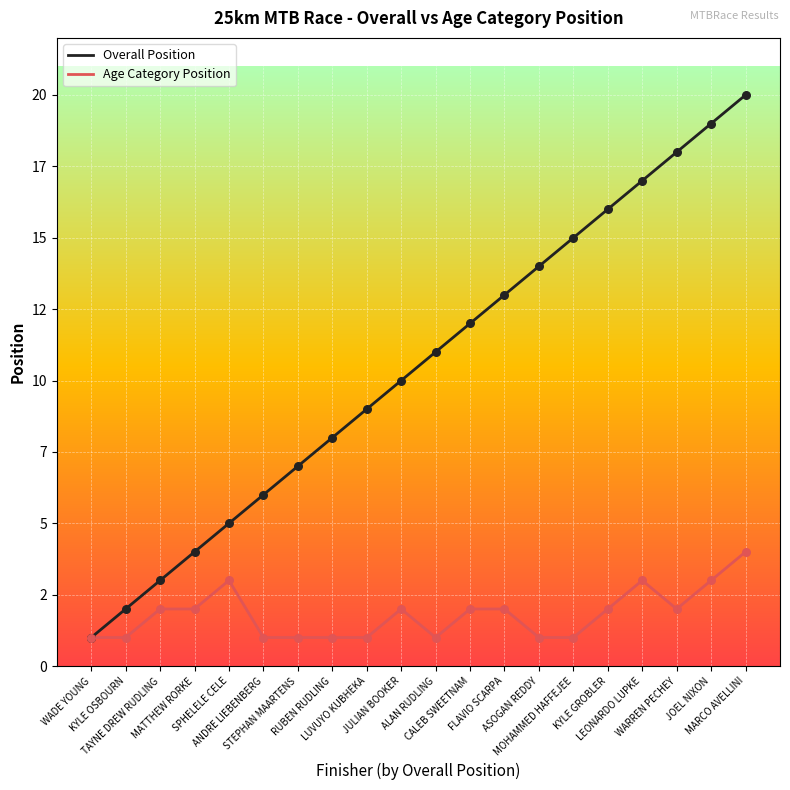

At which category is the sum across all series the highest?

MARCO AVELLINI